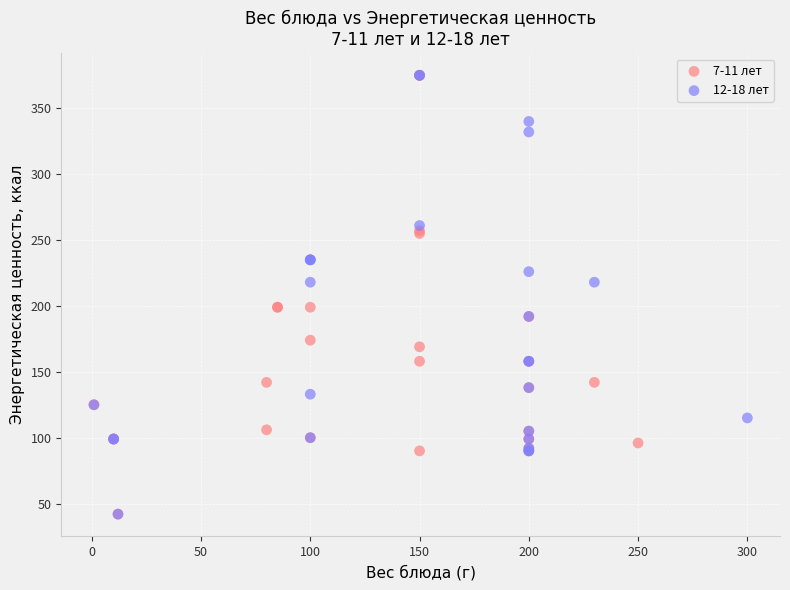

What are all the series names shown in the legend?

7-11 лет, 12-18 лет